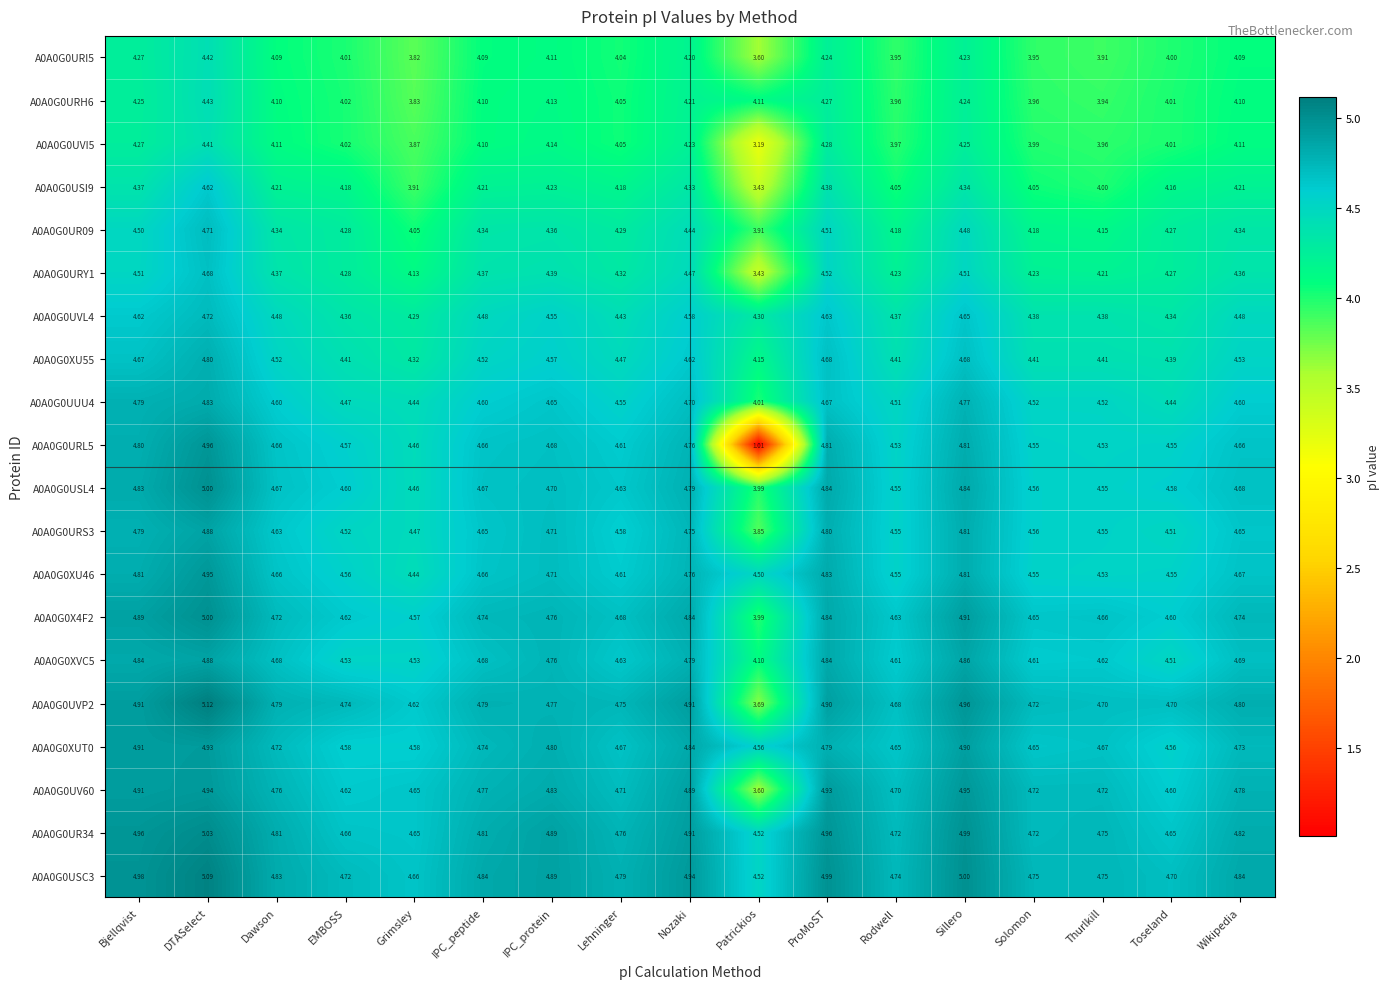

Which label corresponds to the smallest value in the chart?

Patrickios